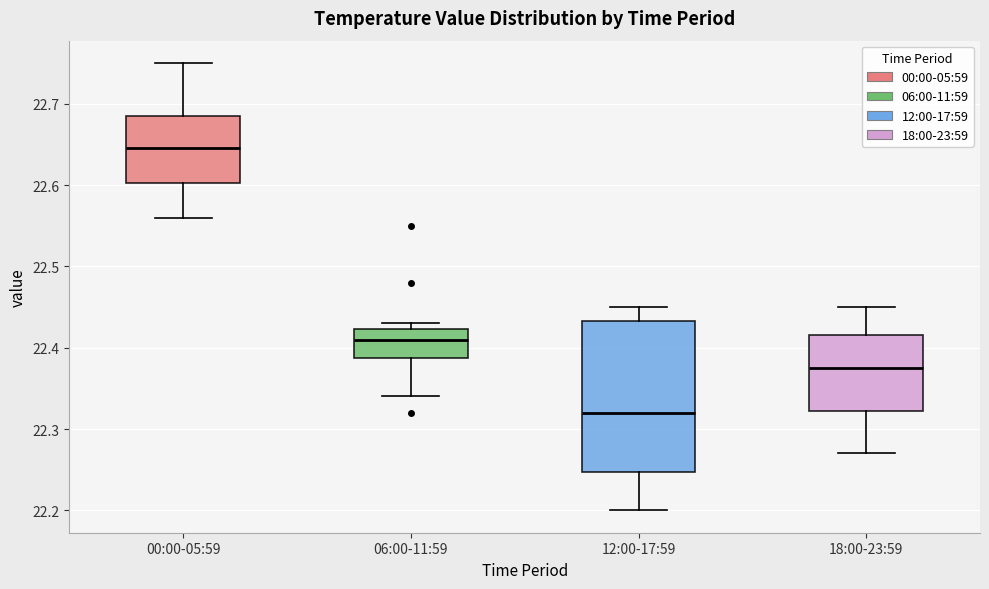

Which box's median line is the lowest?

12:00-17:59